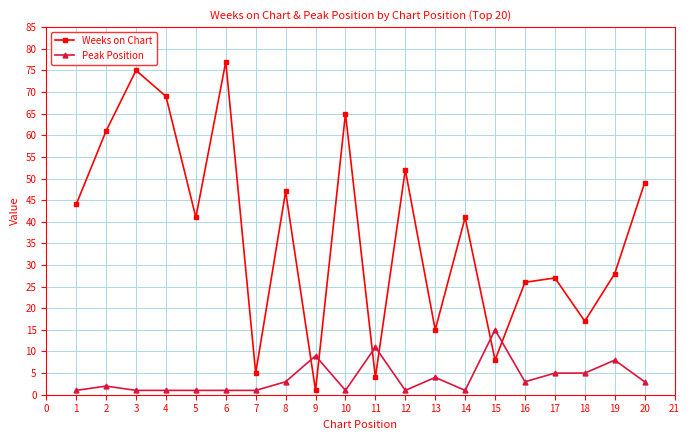

The Peak Position series shows 8 at 19. True or false?

True